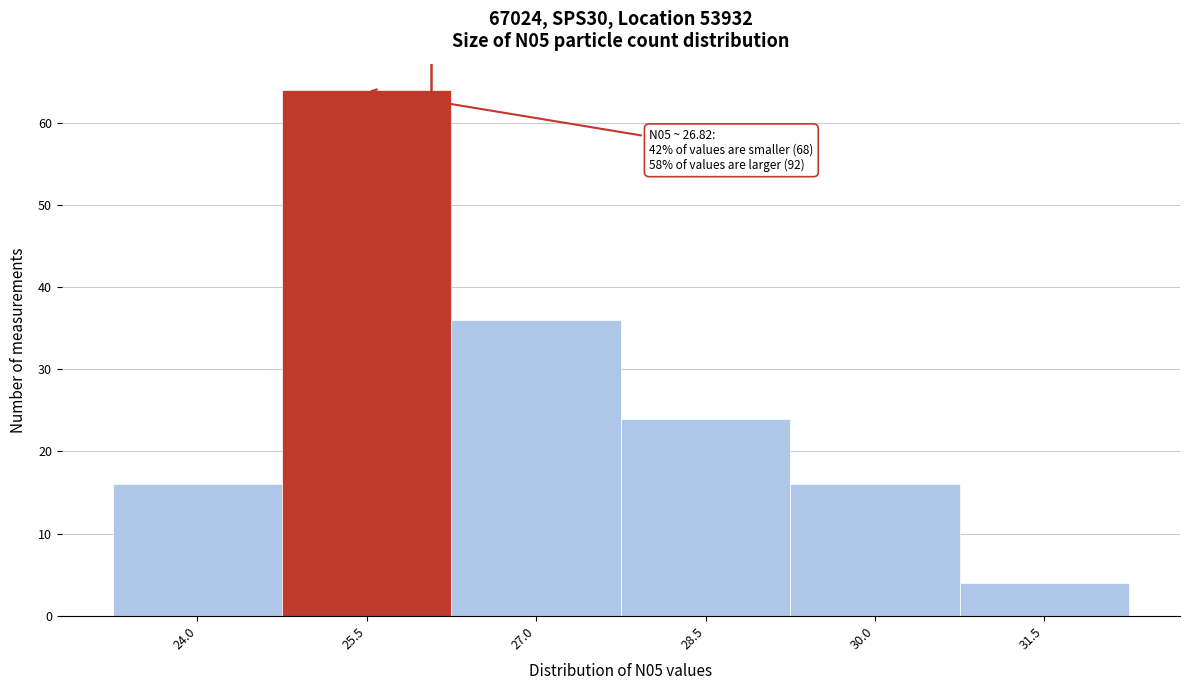

Reading left to right, transcribe all the data shown in this chart.

24.0=16	25.5=64	27.0=36	28.5=24	30.0=16	31.5=4